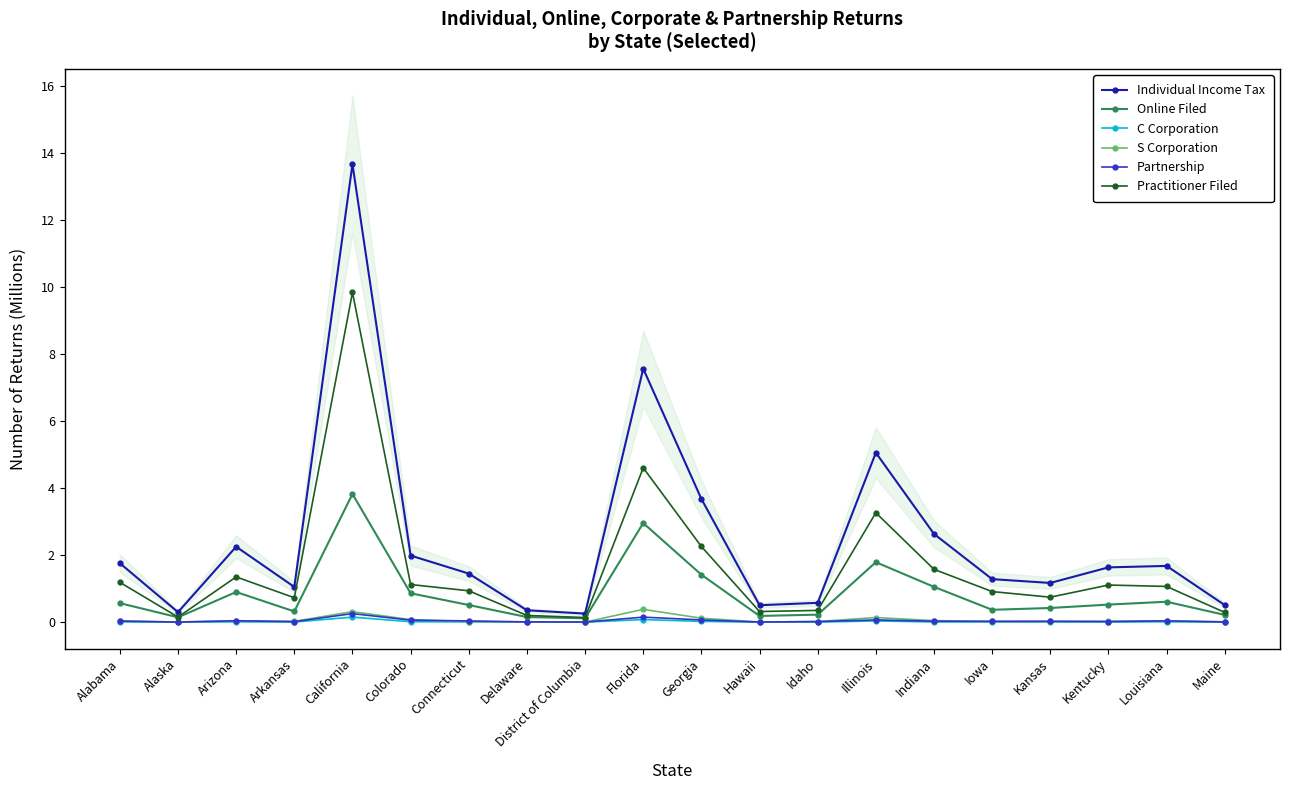

Where is the first local maximum for C Corporation?

Arizona